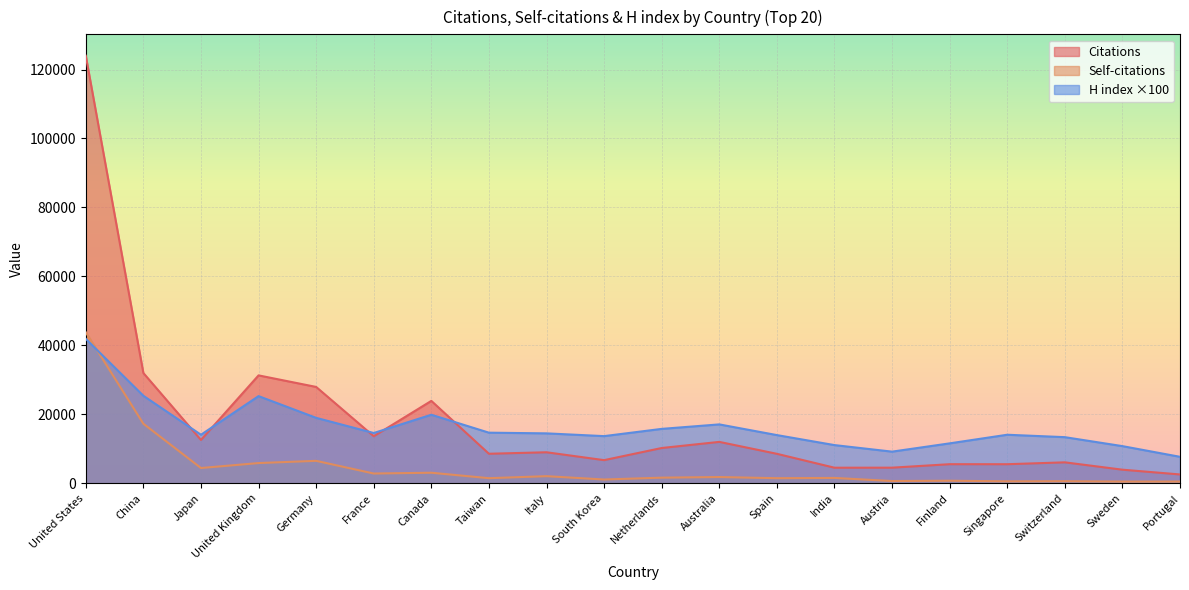

Read the H index value at United Kingdom.

25300